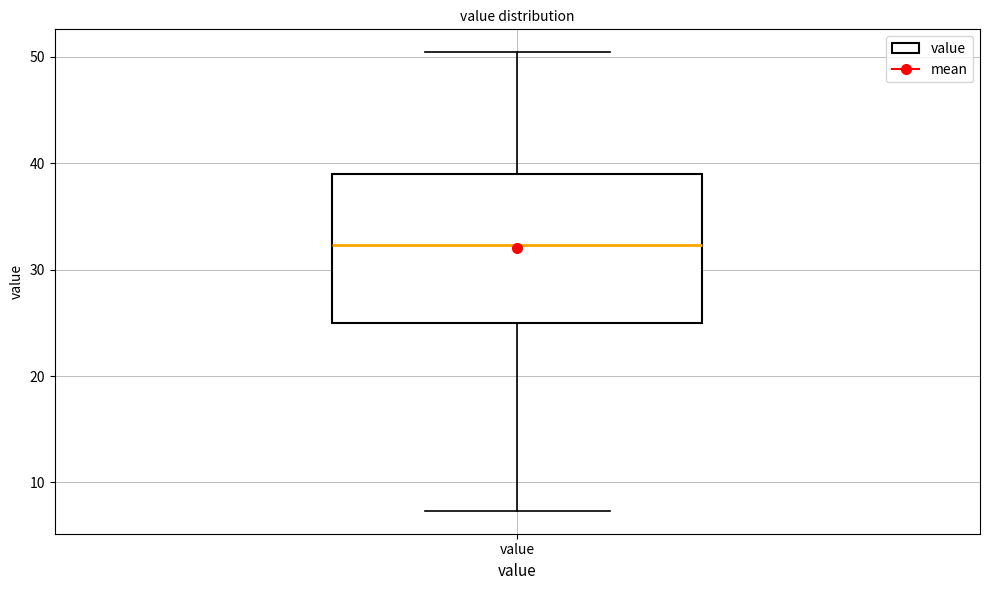

Read this box plot against the y-axis: the position of the median line, the range covered by the box, and the ends of both whiskers. The values are not printed on the chart, so give them approximately, as read against the axis.

median 32, box 25 to 39, whiskers 7 to 50